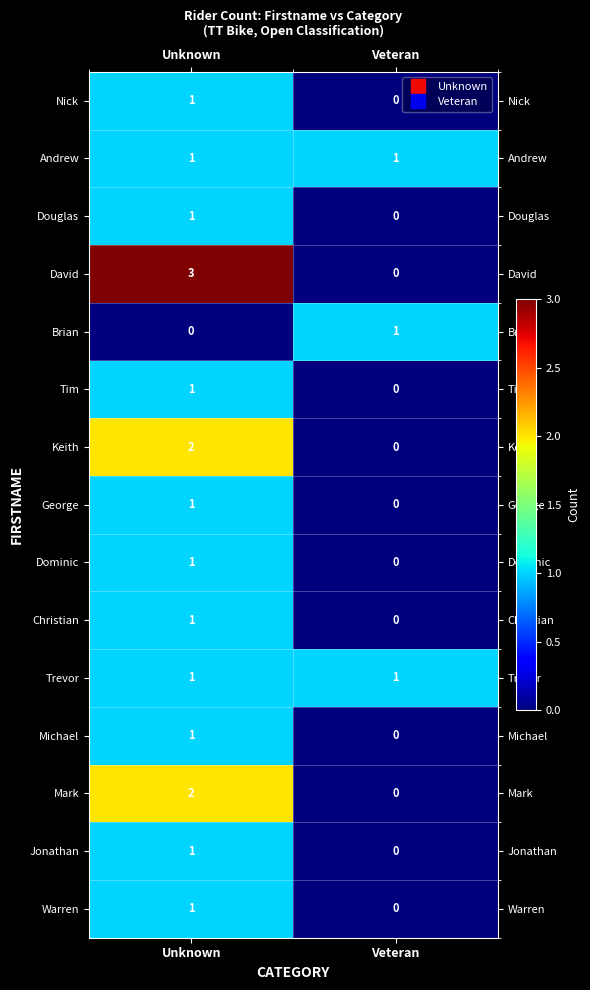

At how many categories does at least one series exceed 2?

1